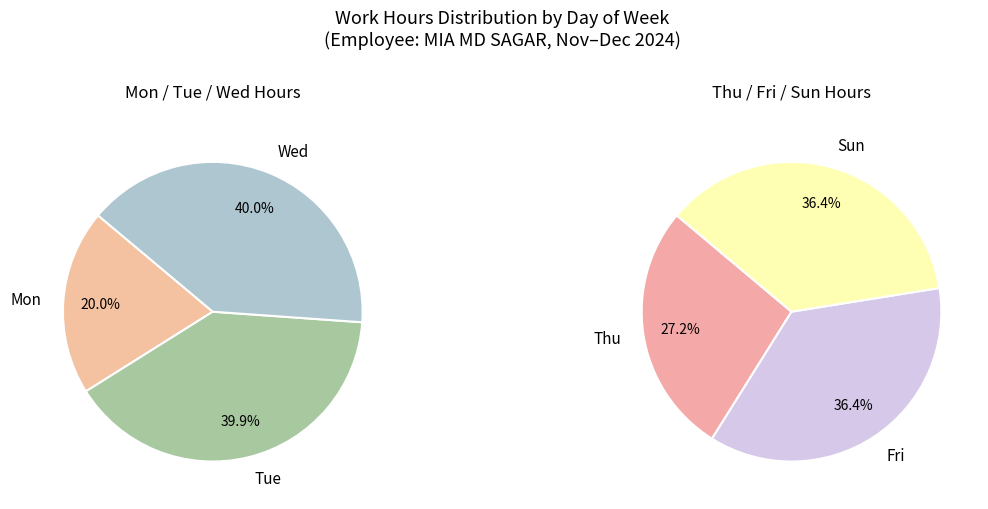

Does any single category account for the majority?

No